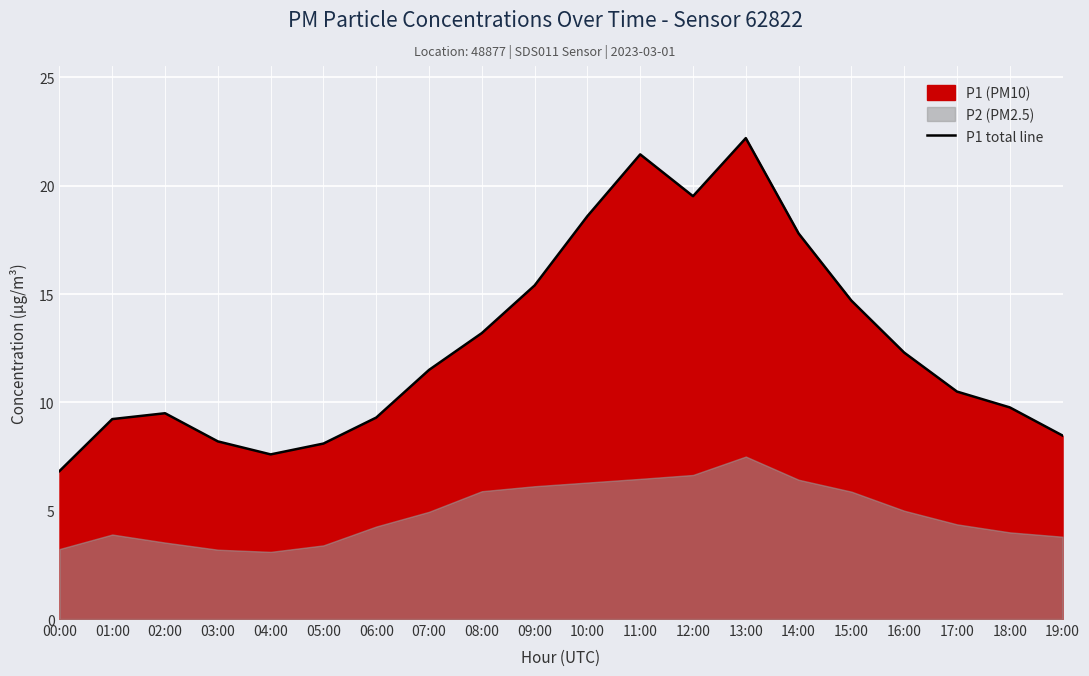

True or false: the data shows 6.5 at 11:00.

False